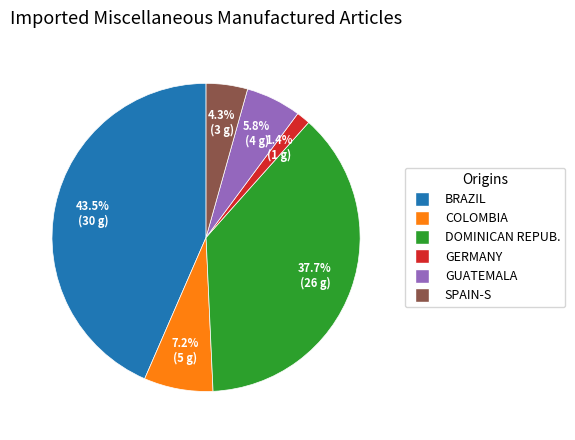

To the nearest percent, what is the average slice percentage?

17%